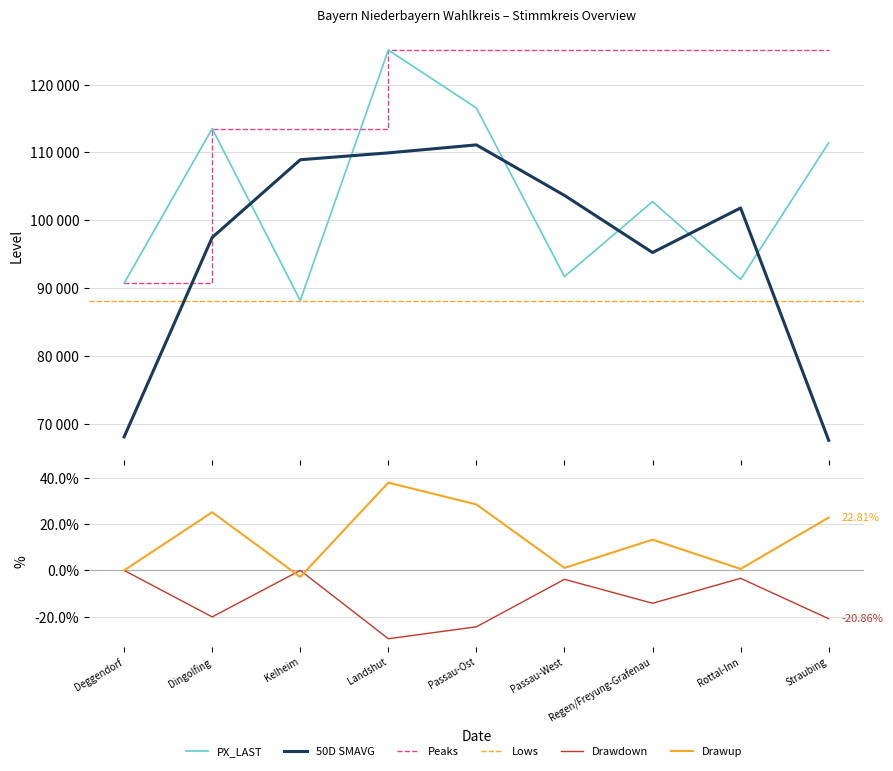

What is the label of the 3rd point from the right?

Regen/Freyung-Grafenau